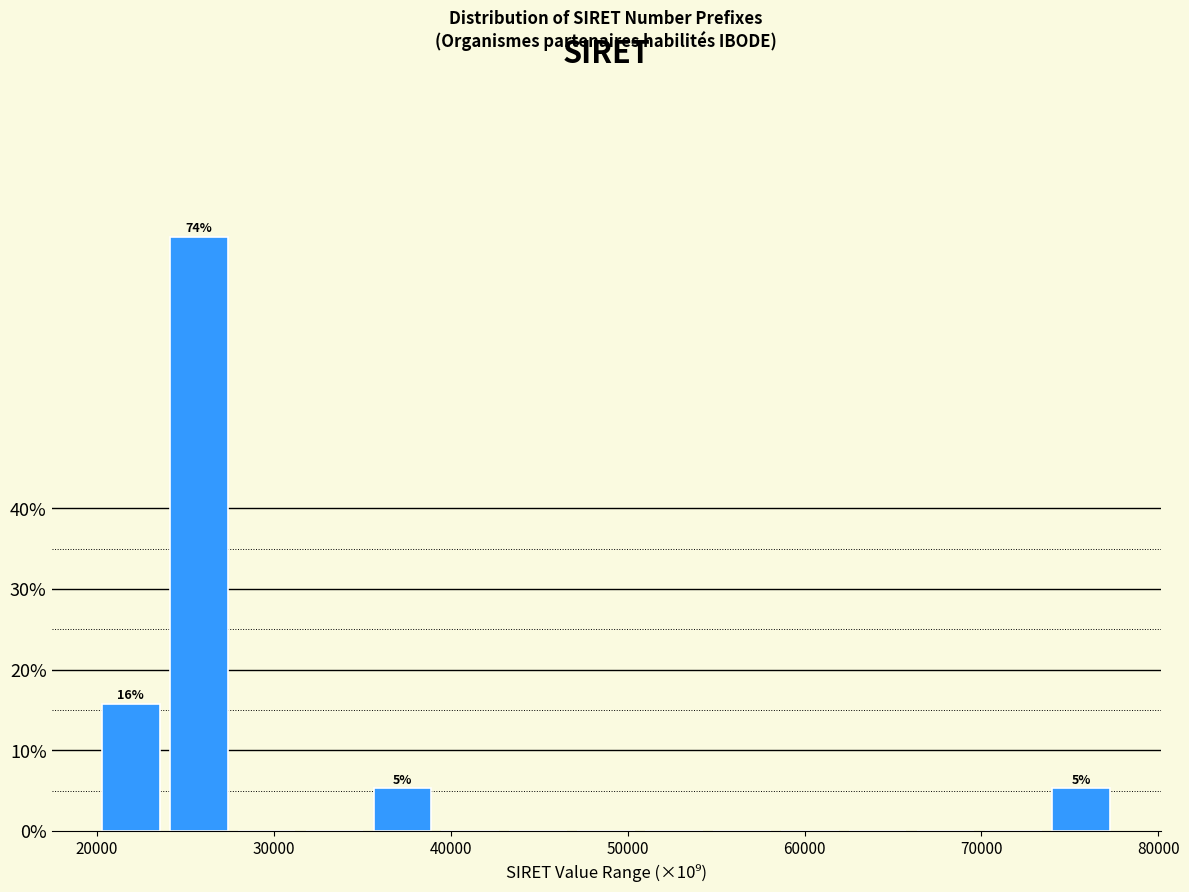

Read against the x-axis, roughly where is the centre of the tallest bar?

26000